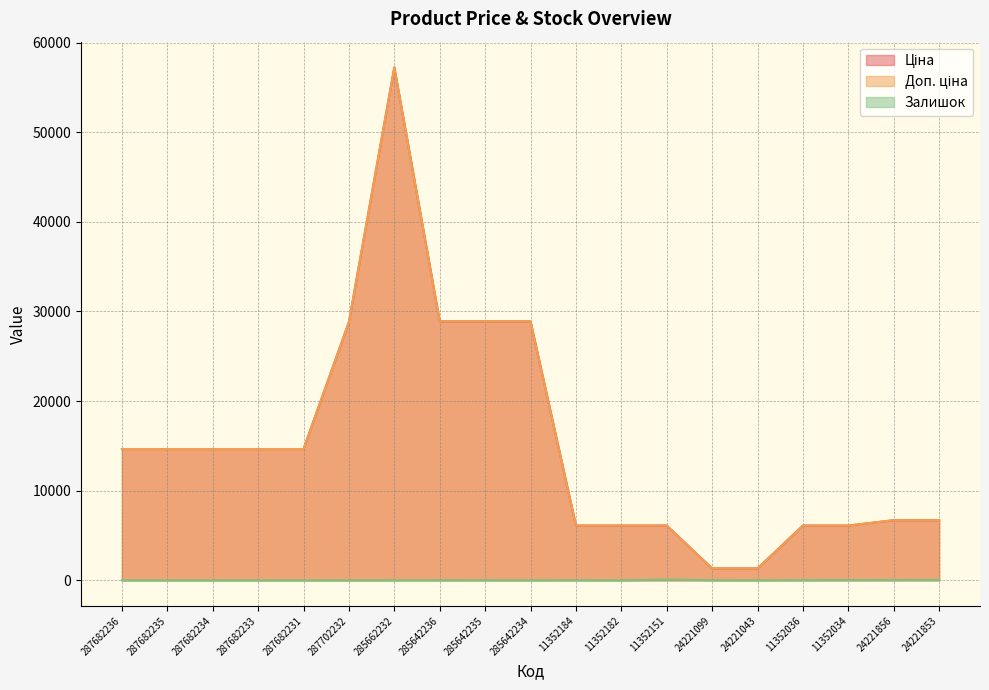

The Залишок series shows 32.0 at 11352034. True or false?

True